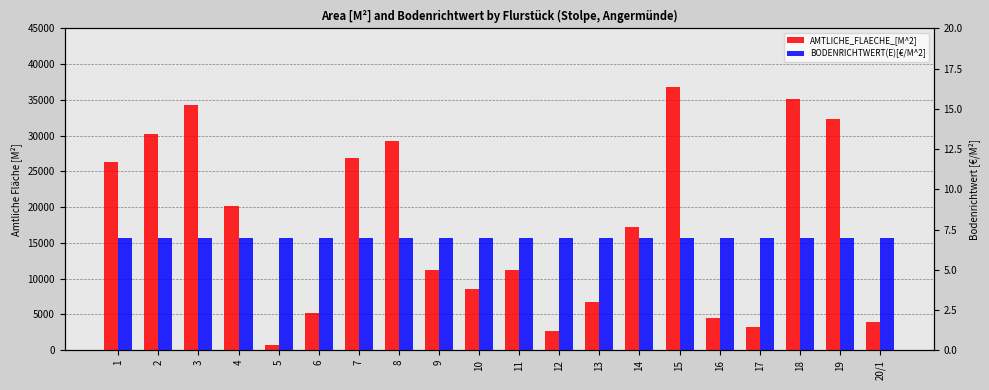

What is the label of the 10th bar from the right?

11